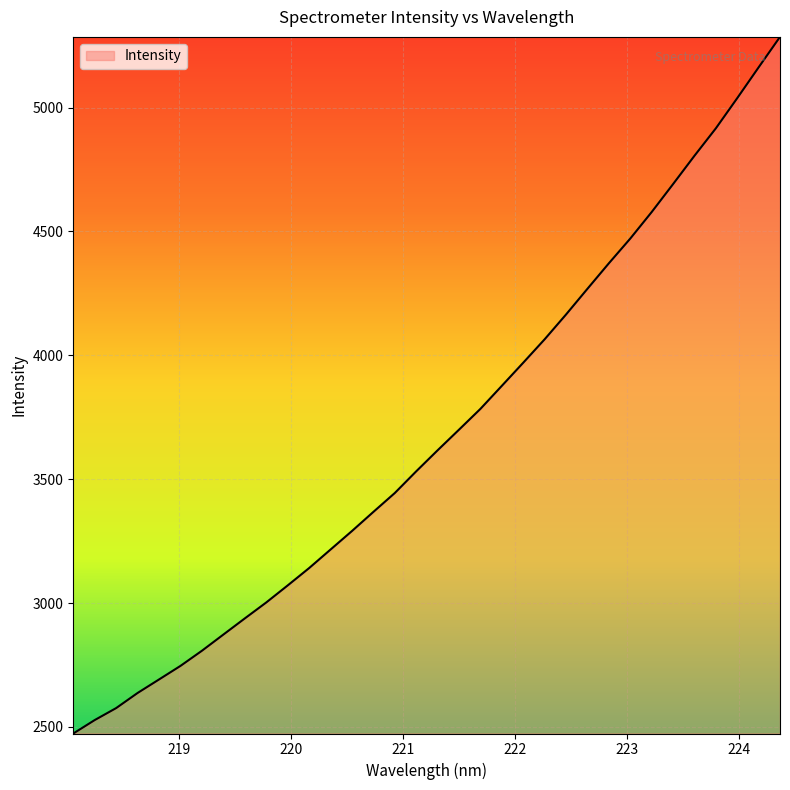

What is the maximum value shown in the chart?

5285.4